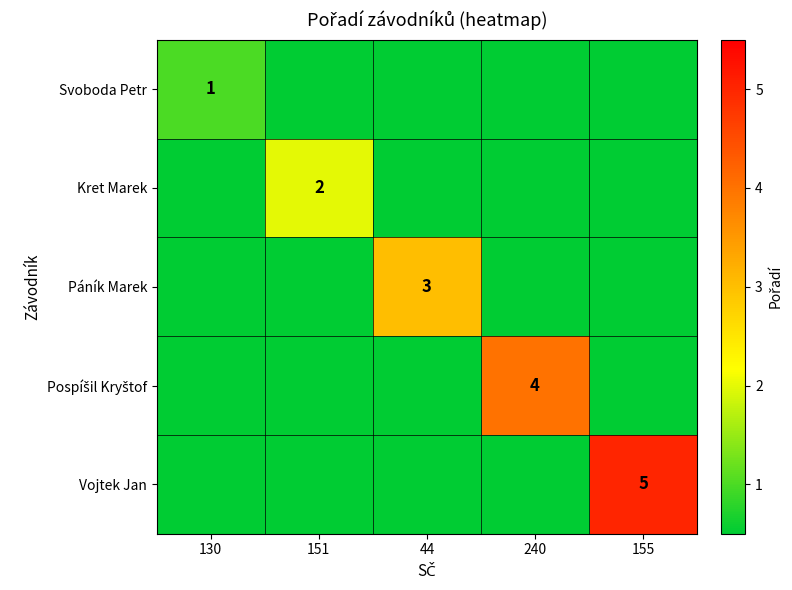

Between 240 and 44, which is larger?

240